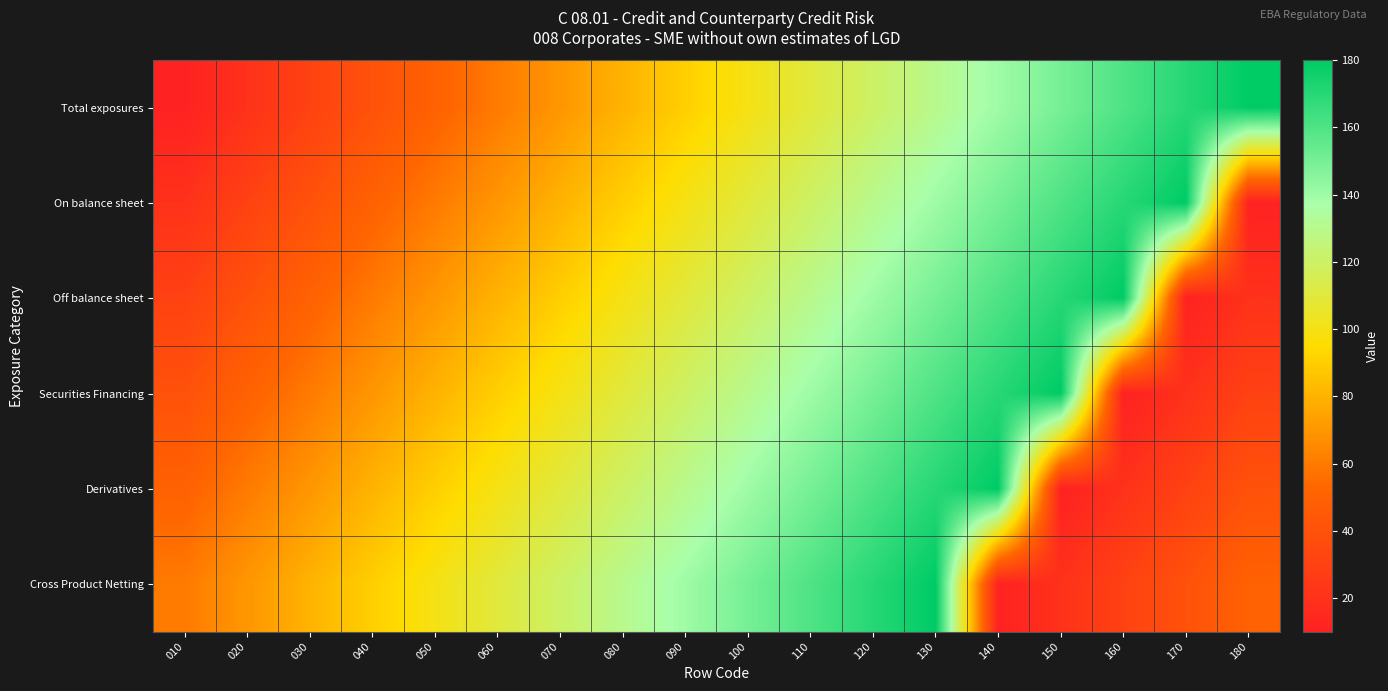

At how many categories does at least one series exceed 113?

12